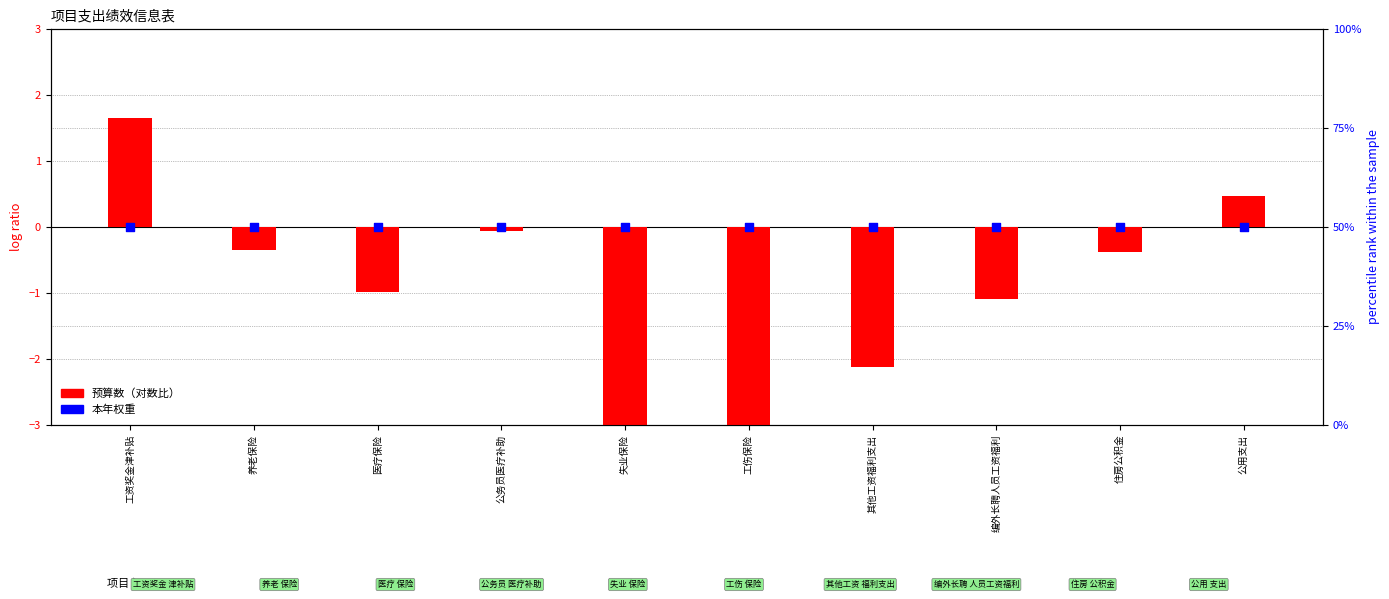

Is the value of 预算数（对数比） at 编外长聘人员工资福利 greater than the value of 本年权重 at 工伤保险?

No